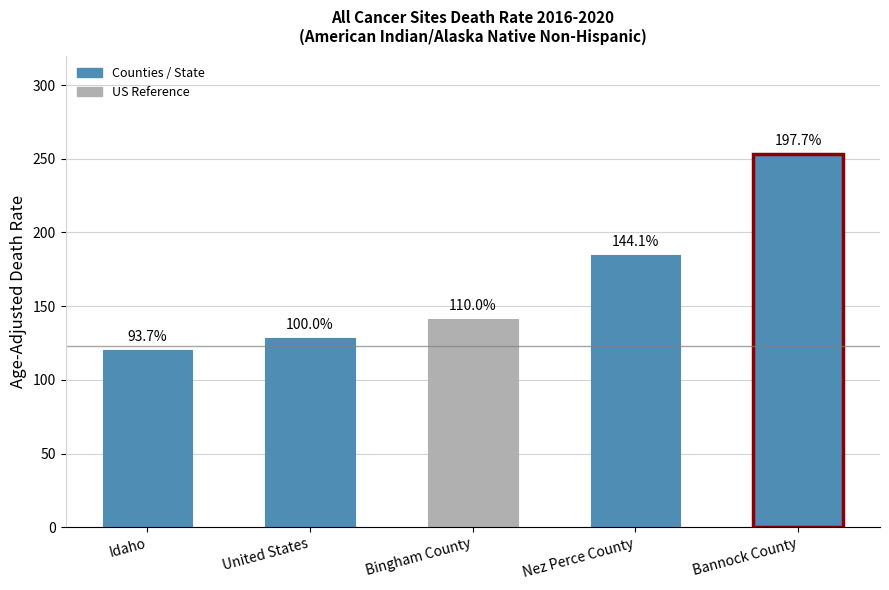

What is the sum of all values?

827.6